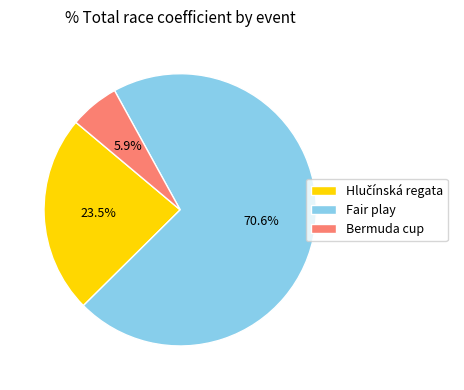

Does any single category account for the majority?

Yes